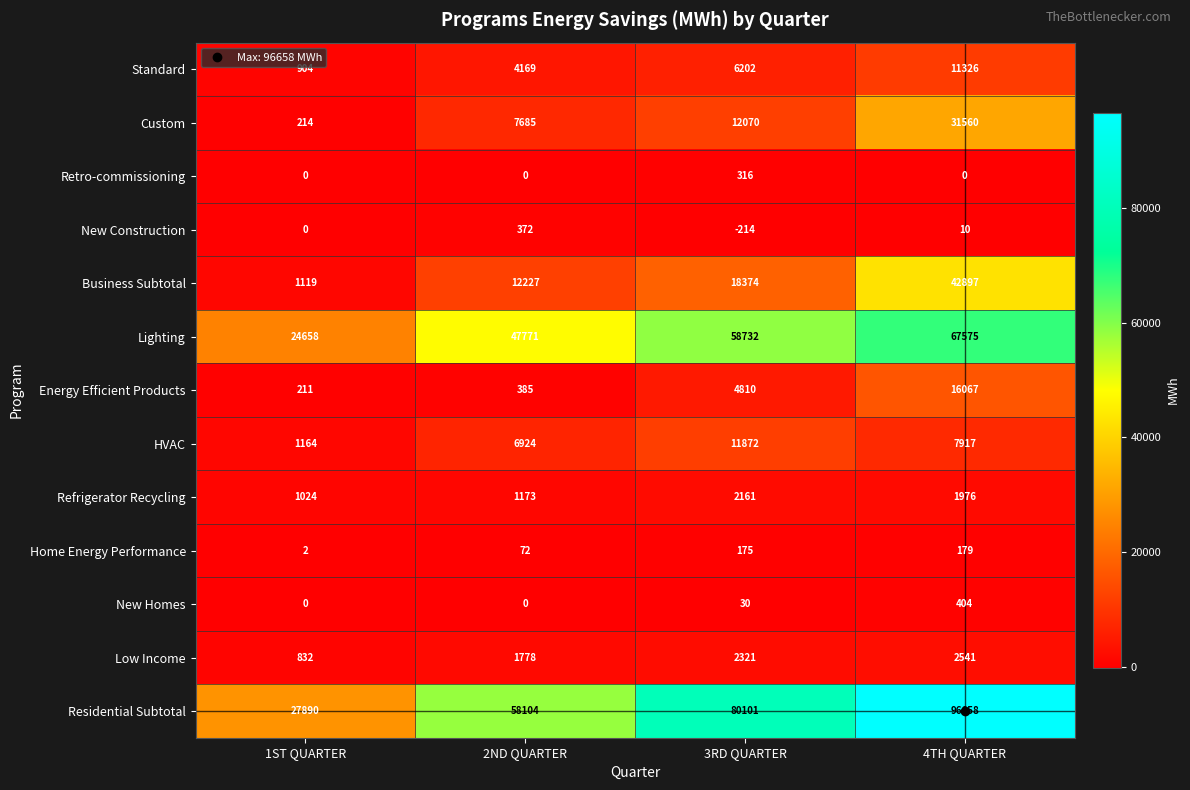

Which series has the largest range (max minus min)?

Residential Subtotal